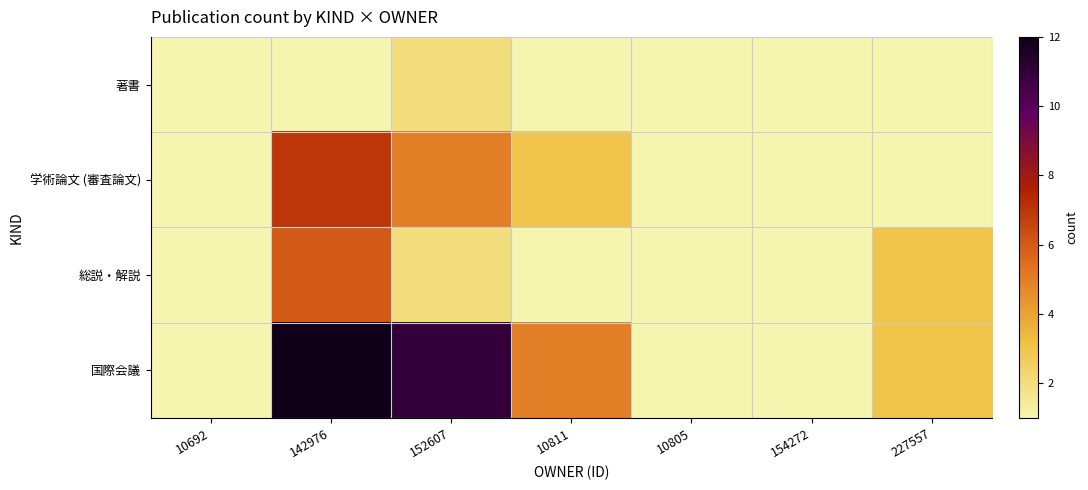

What is the maximum value shown in the chart?

12.0